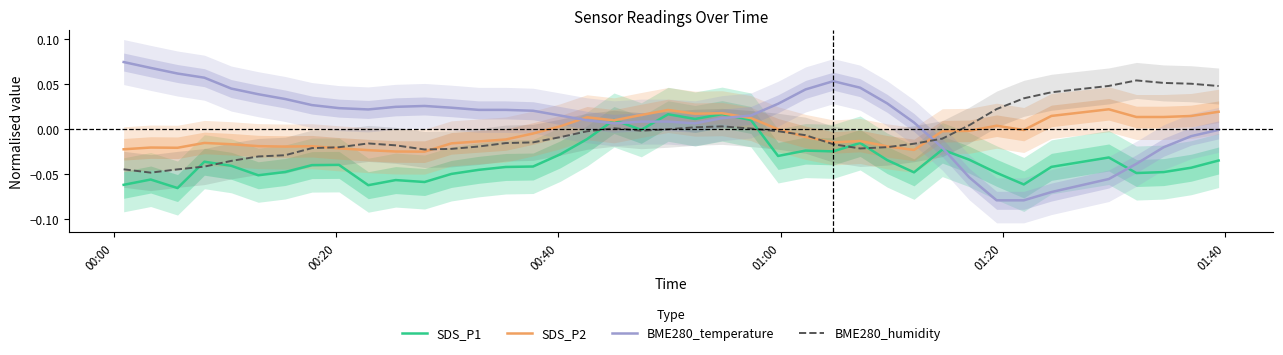

How many positive values does the BME280_temperature series have?

30